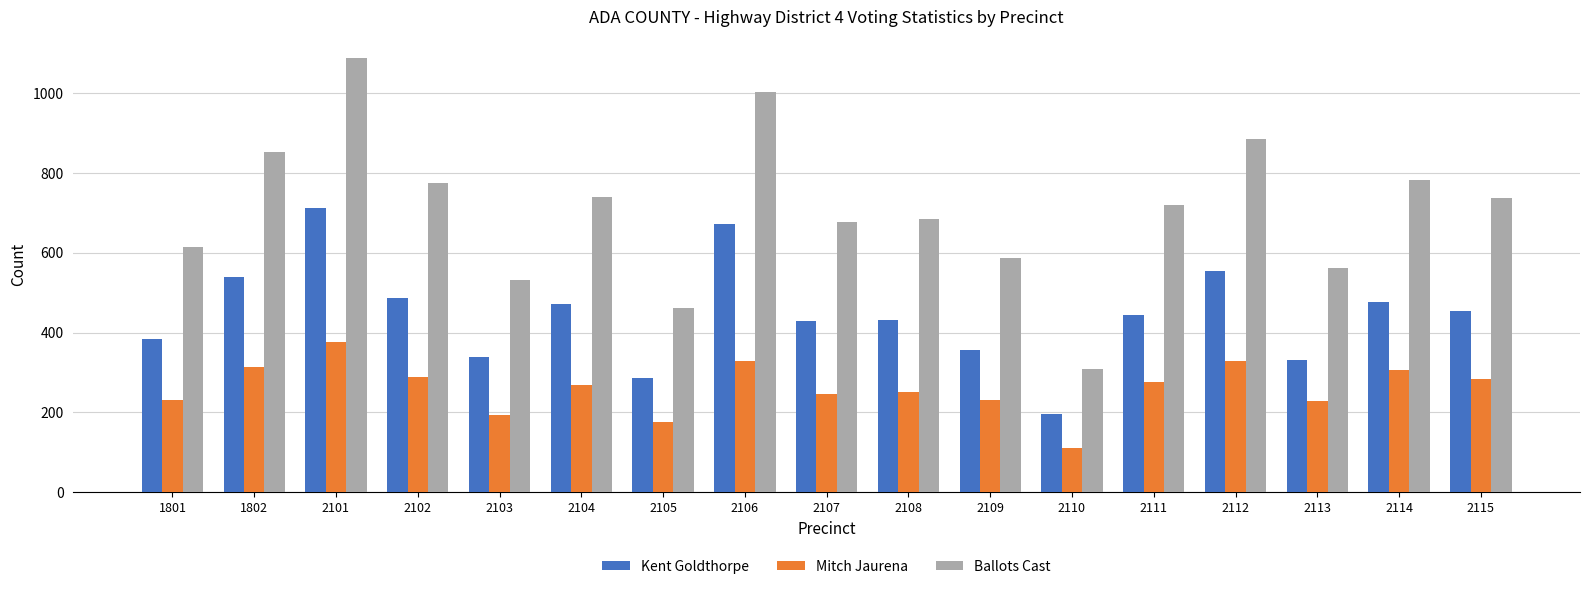

Which category has the highest value across all series?

2101